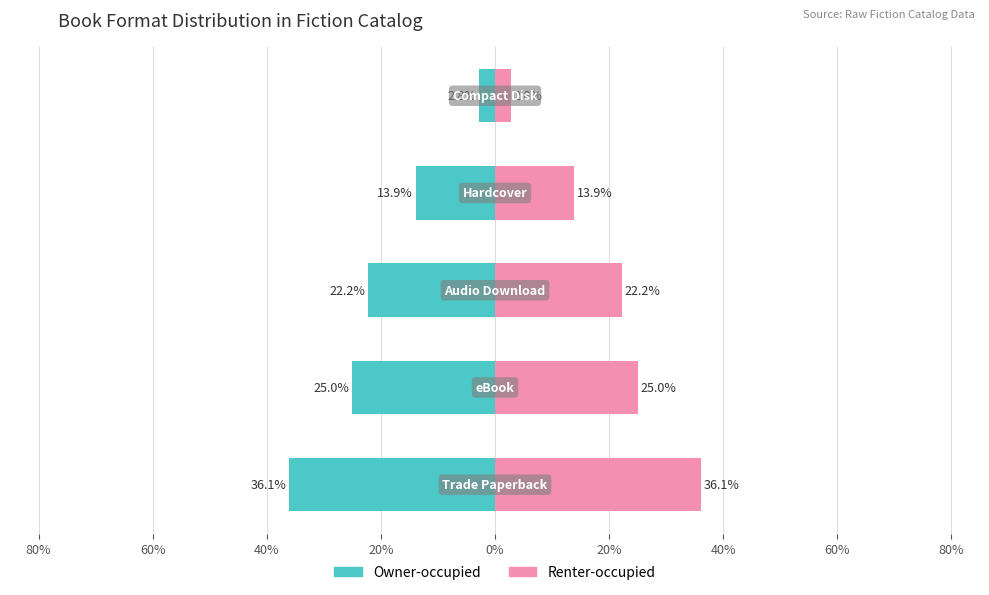

How many bars are there in total?

10